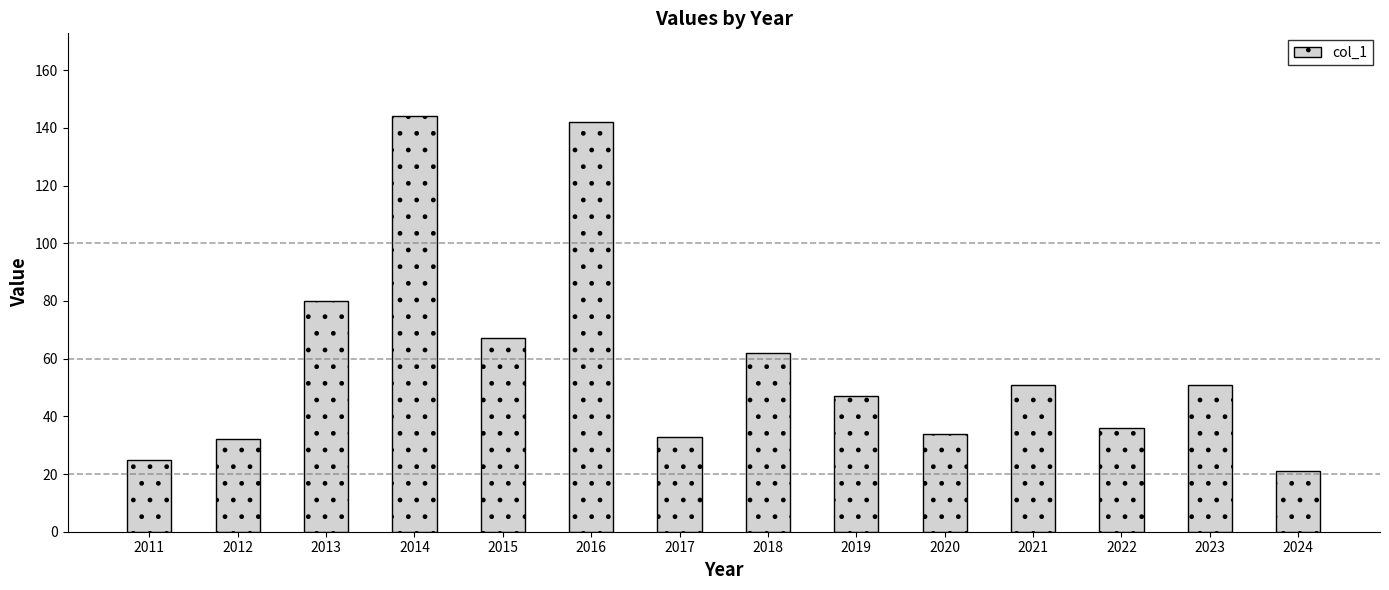

At which label does the data first exceed 51?

2013